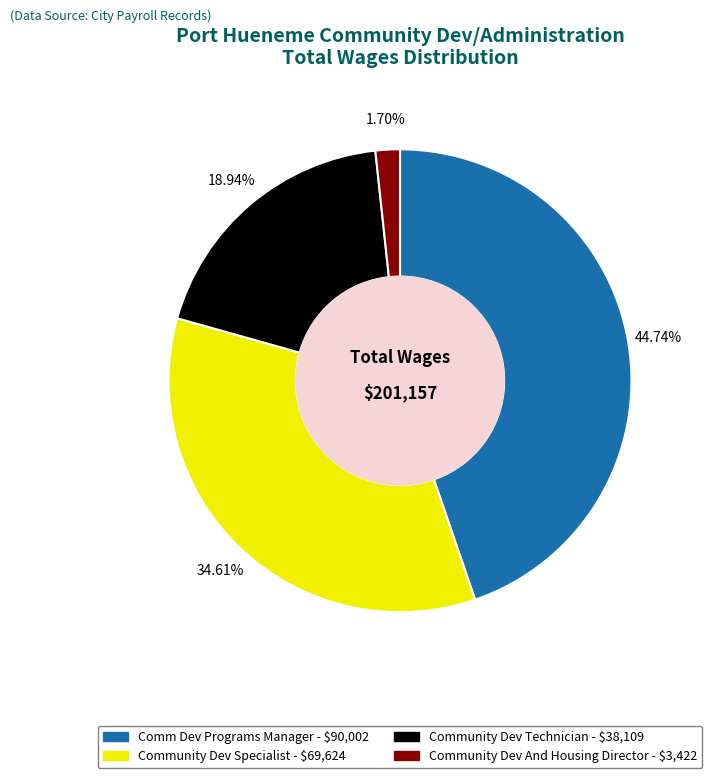

What is the smallest slice in the pie chart?

Community Dev And Housing Director